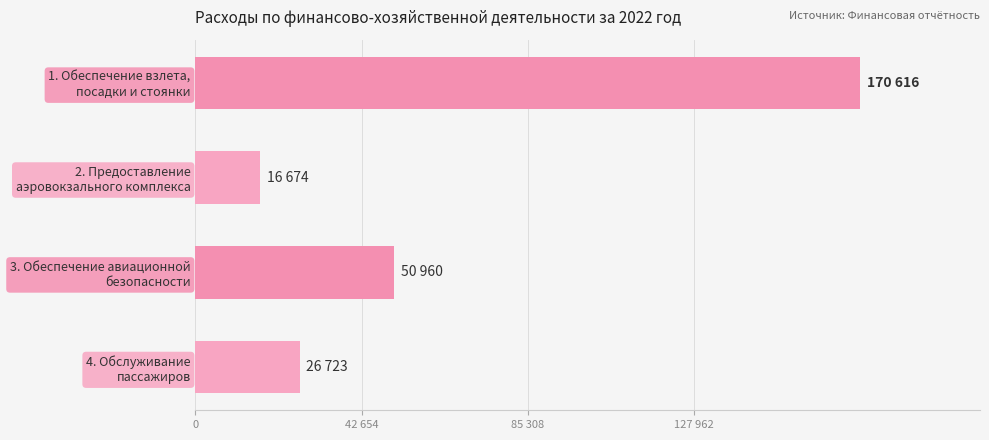

Rank the categories by value from highest to lowest.

1. Обеспечение взлета,
посадки и стоянки, 3. Обеспечение авиационной
безопасности, 4. Обслуживание
пассажиров, 2. Предоставление
аэровокзального комплекса